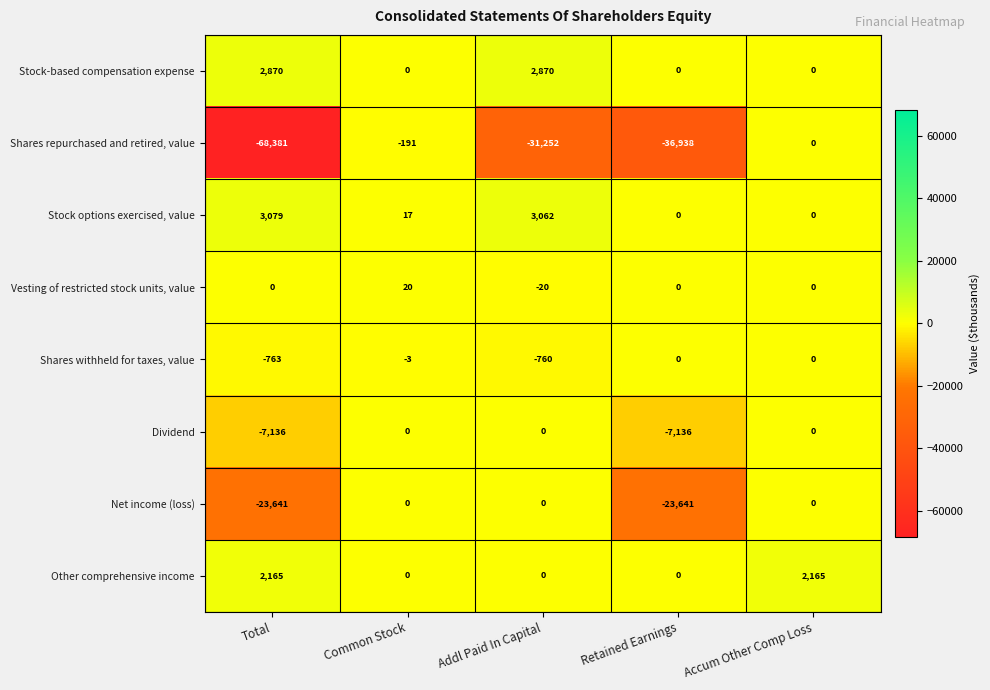

What is the approximate value of Stock-based compensation expense at Total, to the nearest 100?

2900